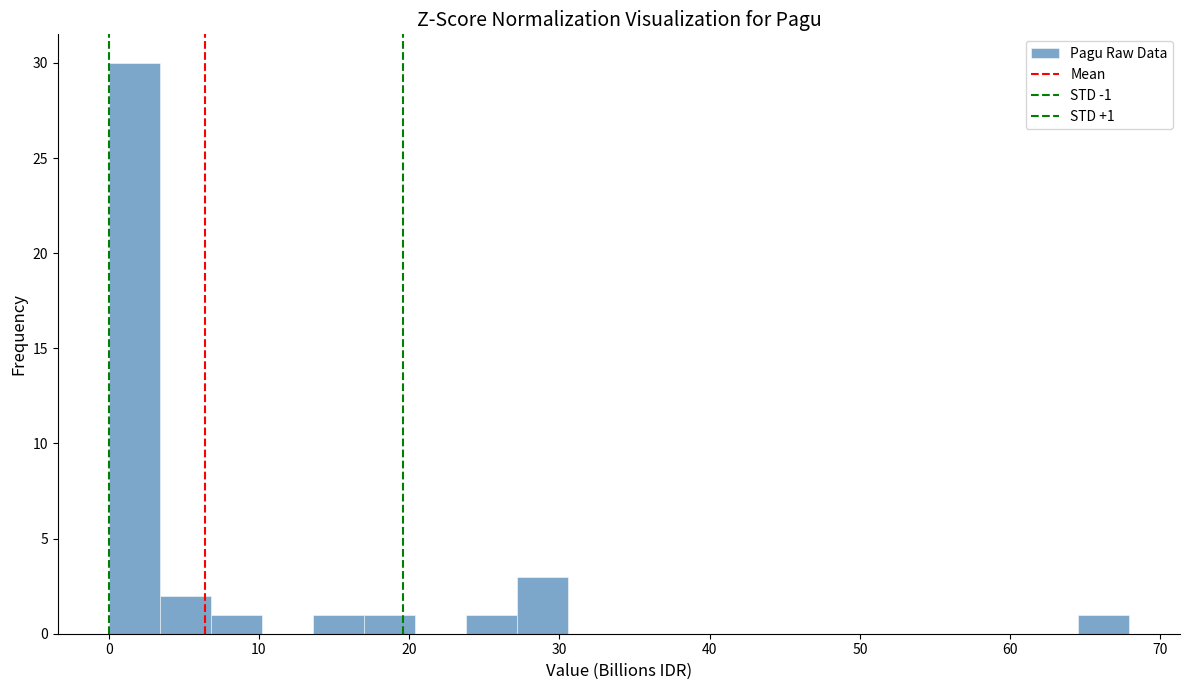

Around what value on the x-axis is the tallest bar? Give the approximate position of its centre, as read against the axis.

2